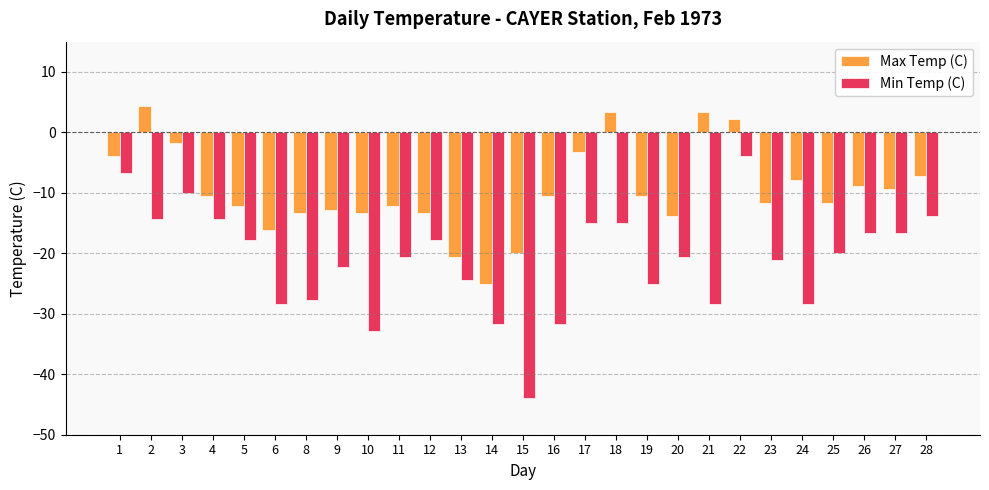

Does the chart contain stacked bars?

No